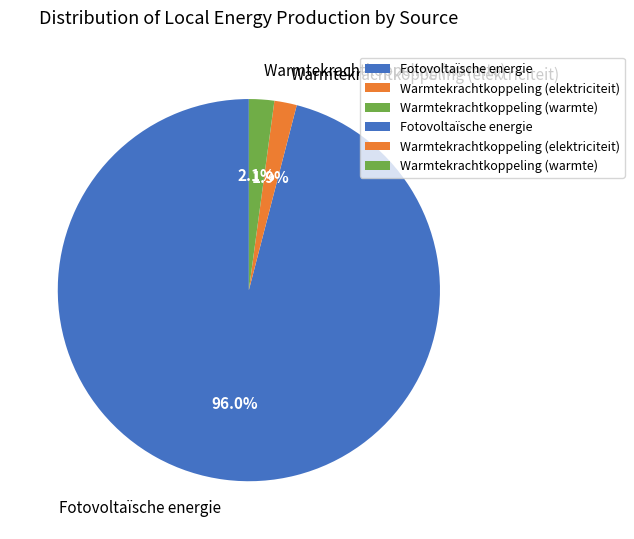

What is the majority slice?

Fotovoltaïsche energie